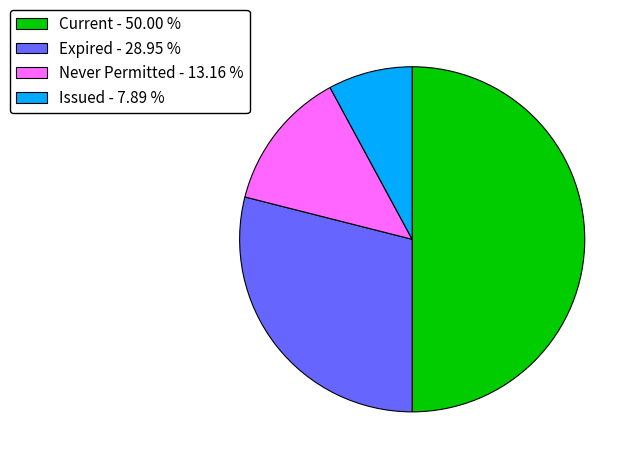

Approximately how many times larger is the value at Never Permitted compared to Current?

0.3